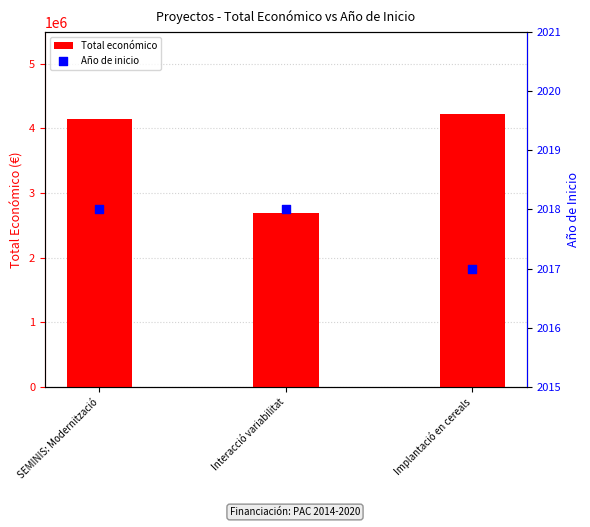

Which series has the widest spread of Y values?

Total económico